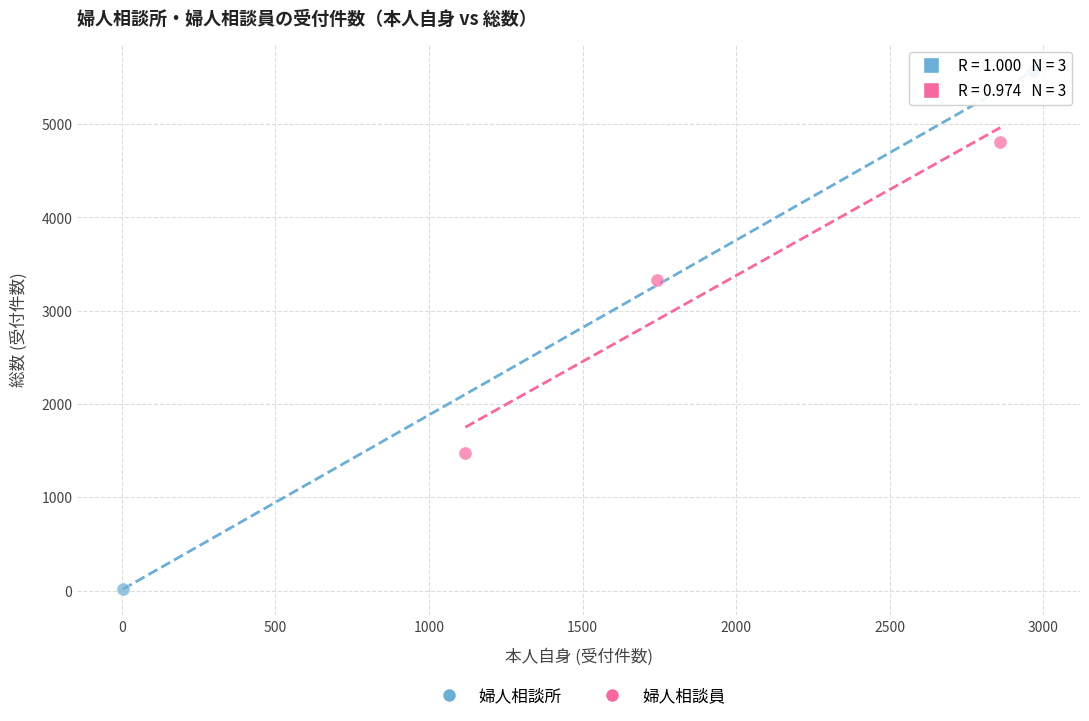

Which series reaches the maximum Y coordinate?

婦人相談所